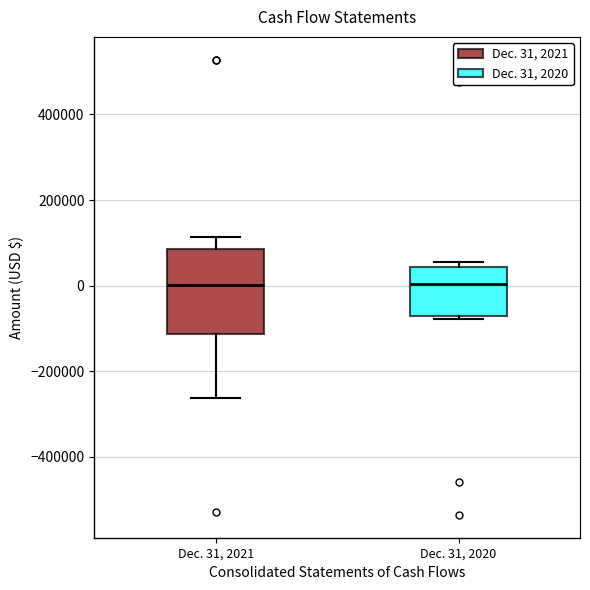

Reading left to right, read every box against the y-axis: the position of its median line, the range the box covers, and the ends of its whiskers. The values are not printed on the chart, so give them approximately, as read against the axis.

Dec. 31, 2021: median 0, box -120000 to 80000, whiskers -260000 to 120000
Dec. 31, 2020: median 0, box -80000 to 40000, whiskers -80000 (just below the box's lower edge) to 60000